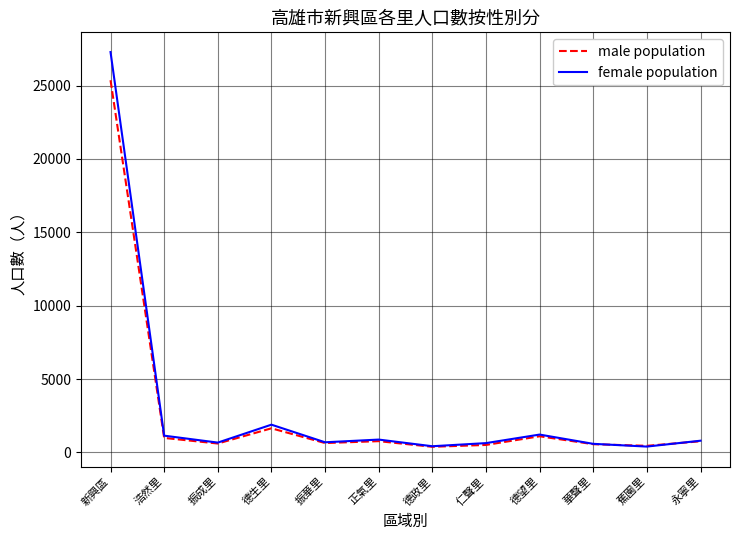

What is the greatest value displayed?

27287